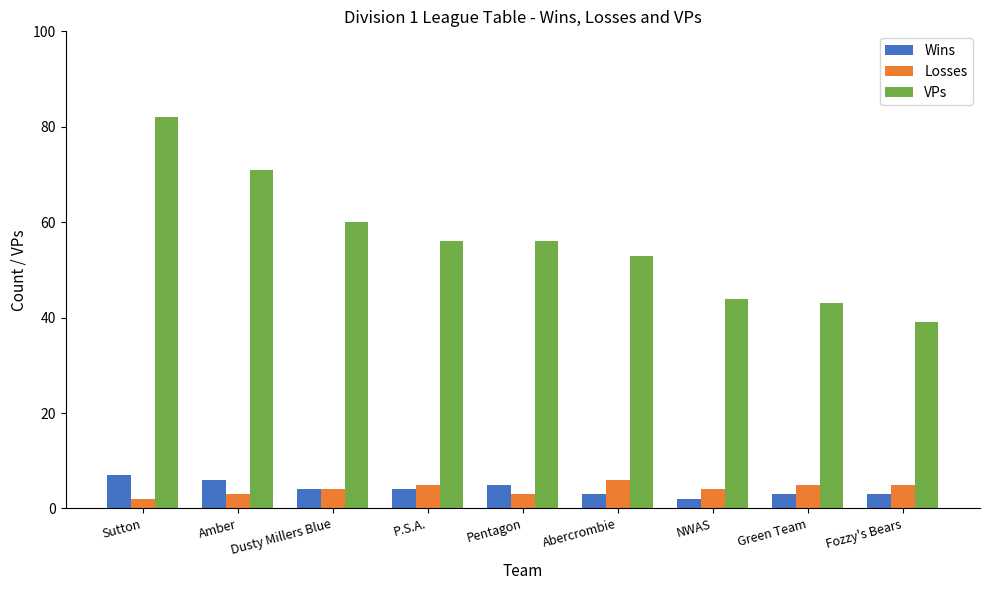

Which series has the widest spread of values?

VPs